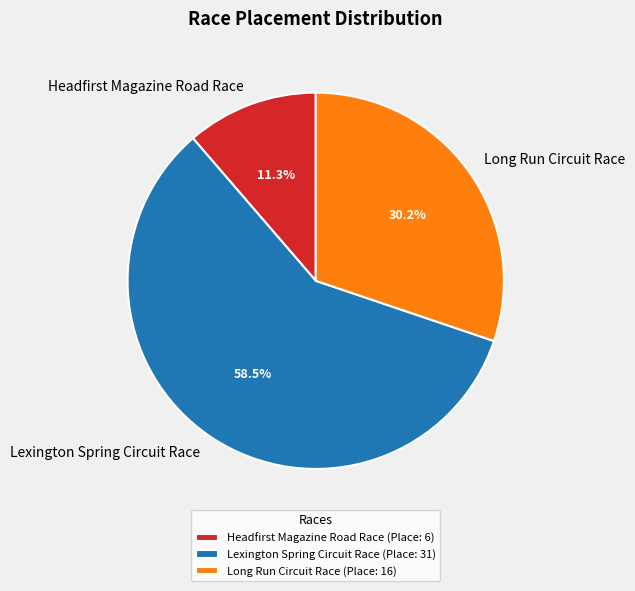

Between Lexington Spring Circuit Race and Long Run Circuit Race, which is larger?

Lexington Spring Circuit Race